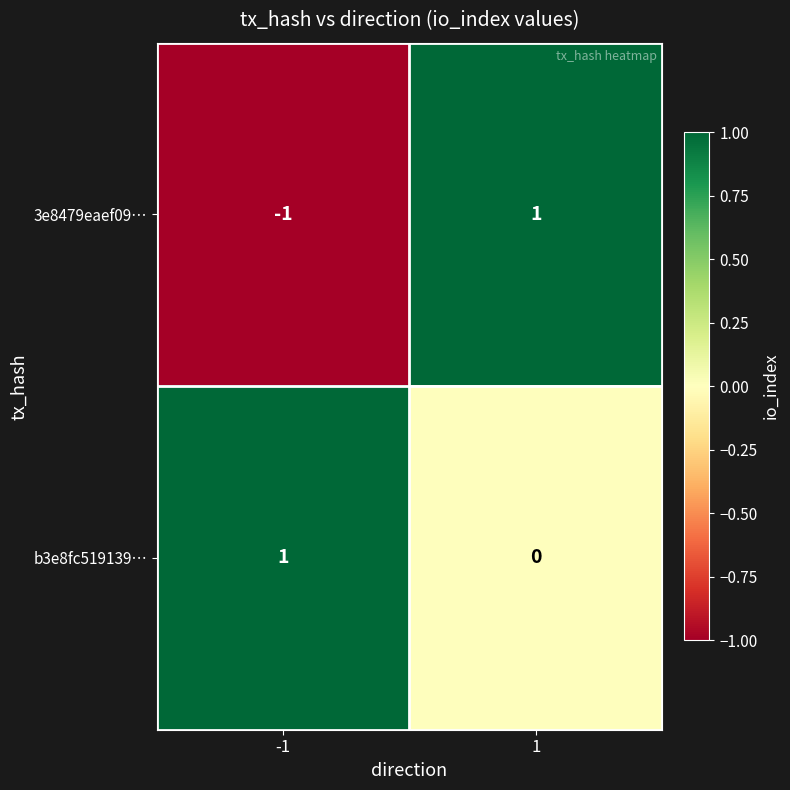

Reading right to left, list all the values displayed in this chart.

3e8479eaef09…: 1=1	-1=-1
b3e8fc519139…: 1=0	-1=1